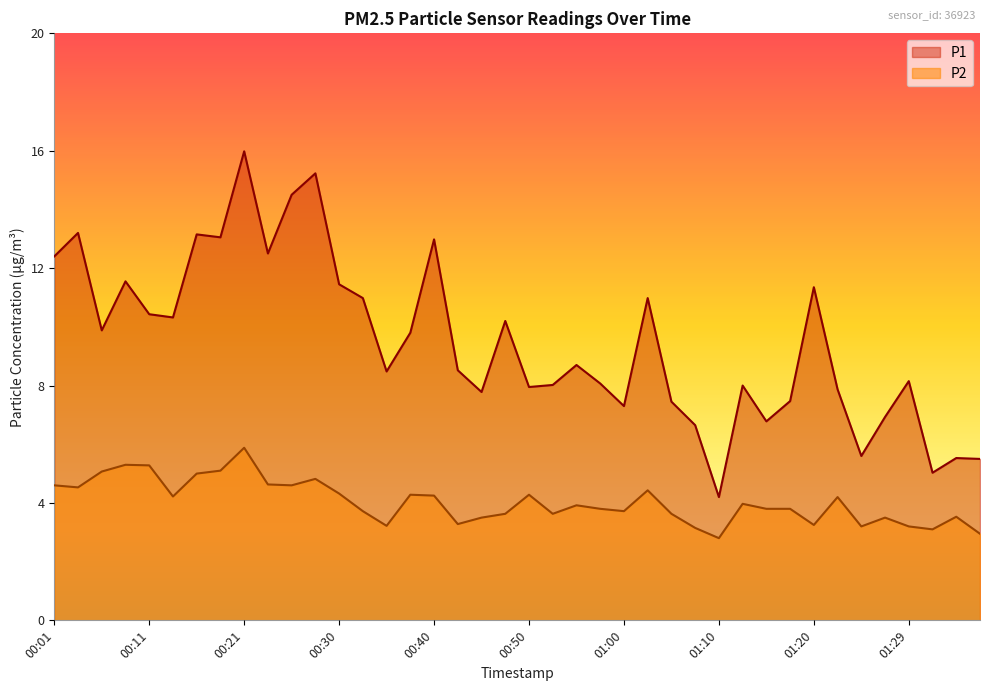

At which label is P2 closest to 4?

01:12